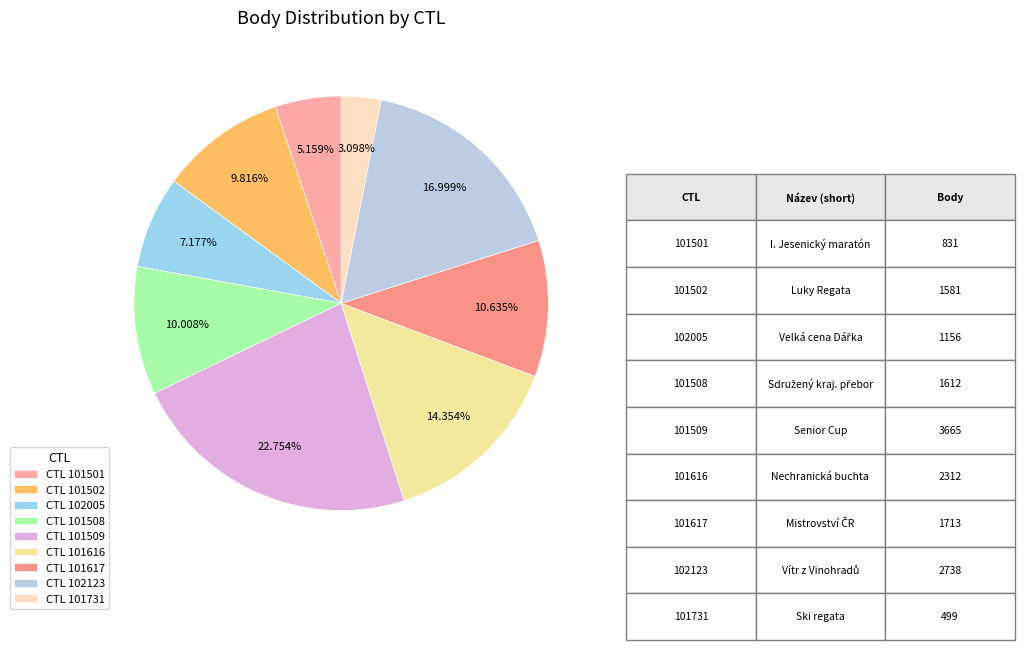

What is the largest slice in the pie chart?

CTL 101509